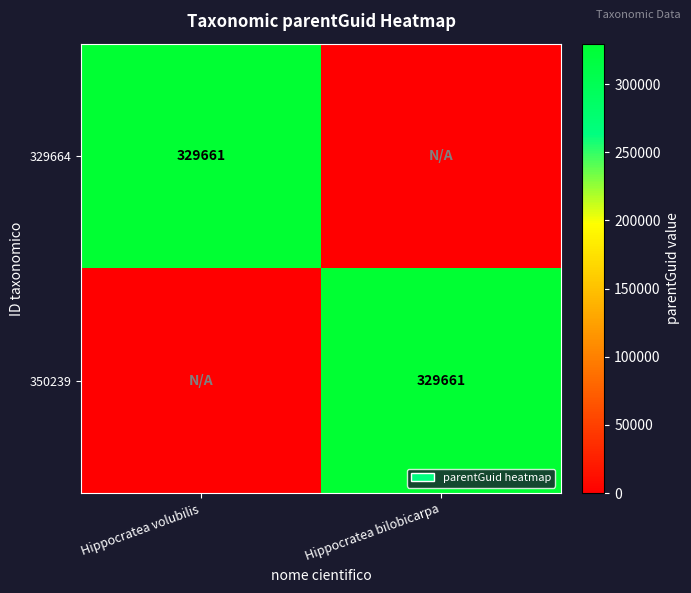

True or false: 329664 has a value of 329661 at Hippocratea volubilis.

True